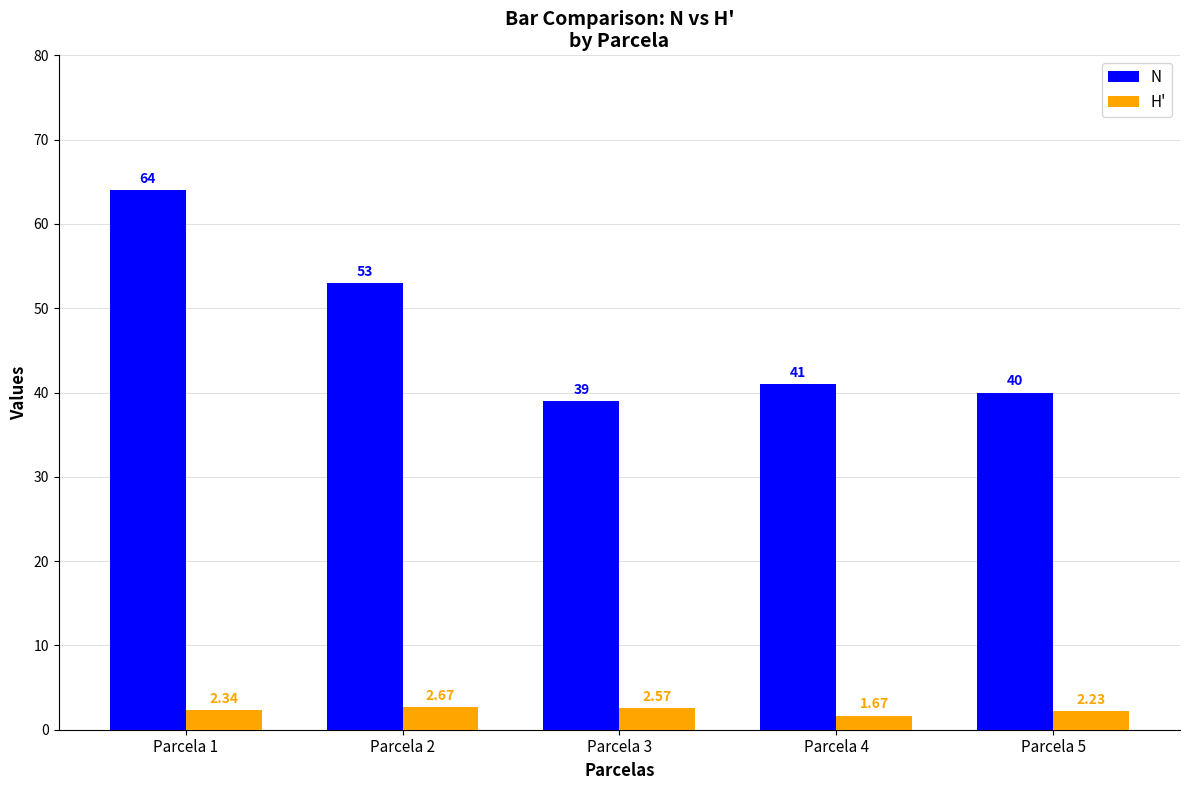

Is the value of H' at Parcela 4 greater than the value of N at Parcela 2?

No